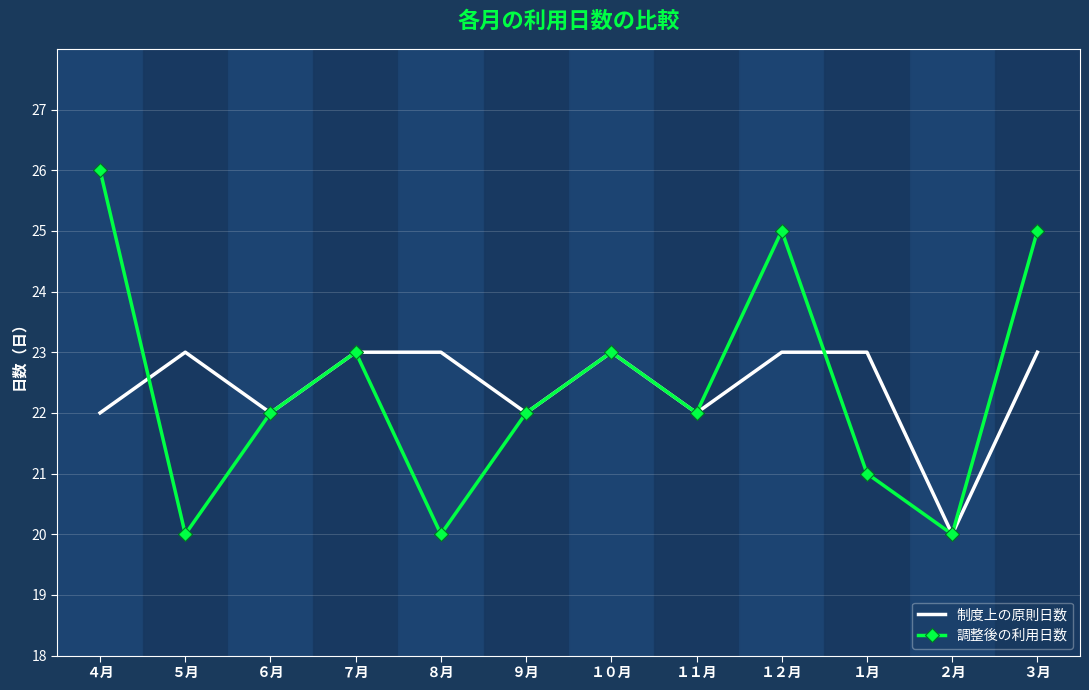

What is the total value across all series at １月?

44